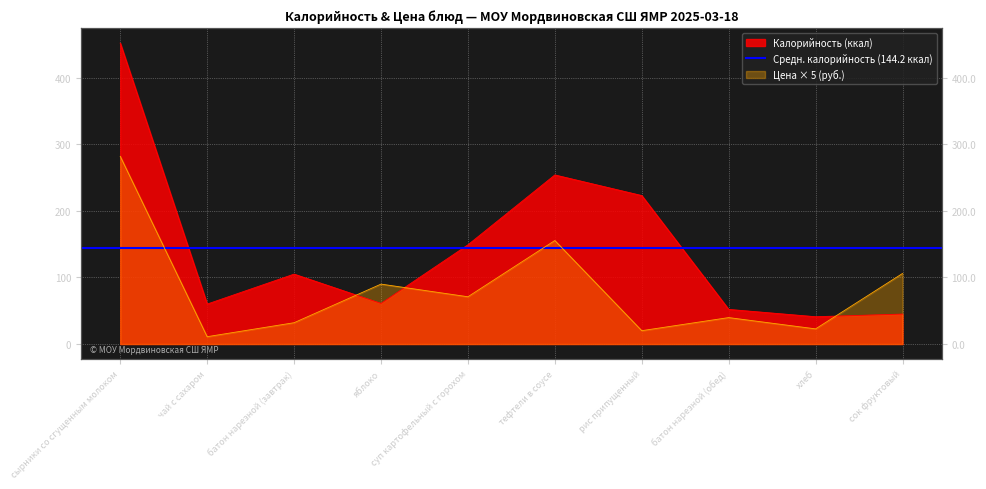

What is the average value of the Калорийность series?

144.2